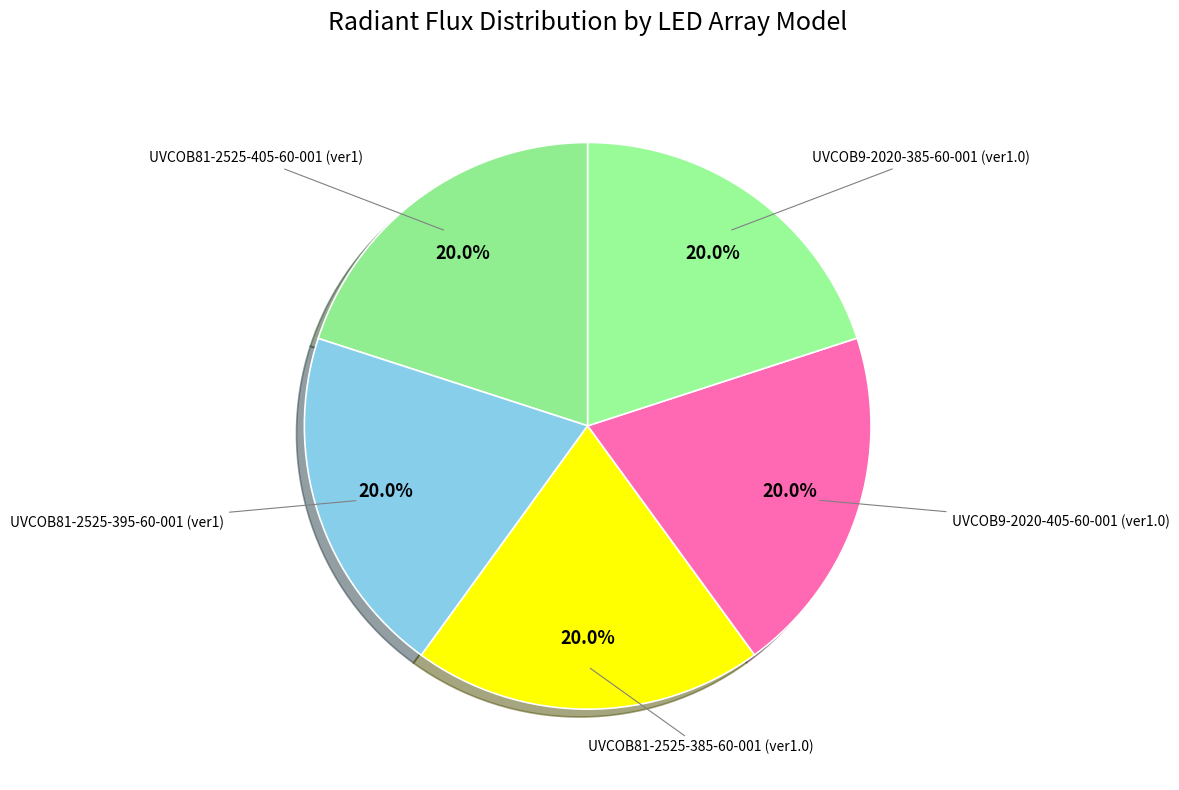

What is the largest slice in the pie chart?

UVCOB81-2525-405-60-001 (ver1)